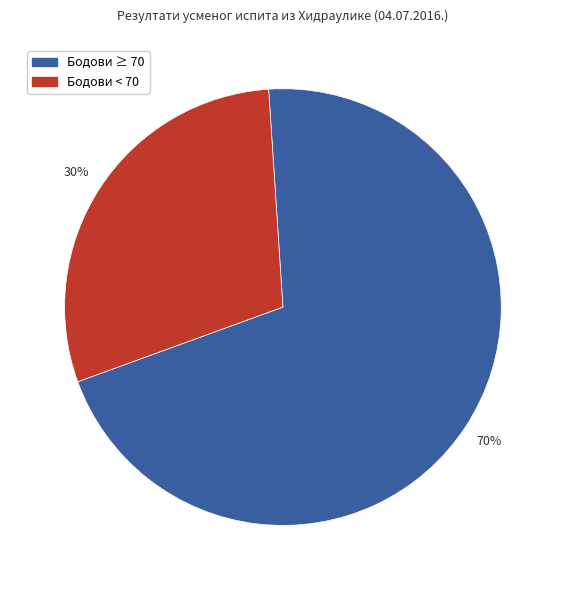

To the nearest percent, what is the average slice percentage?

50%